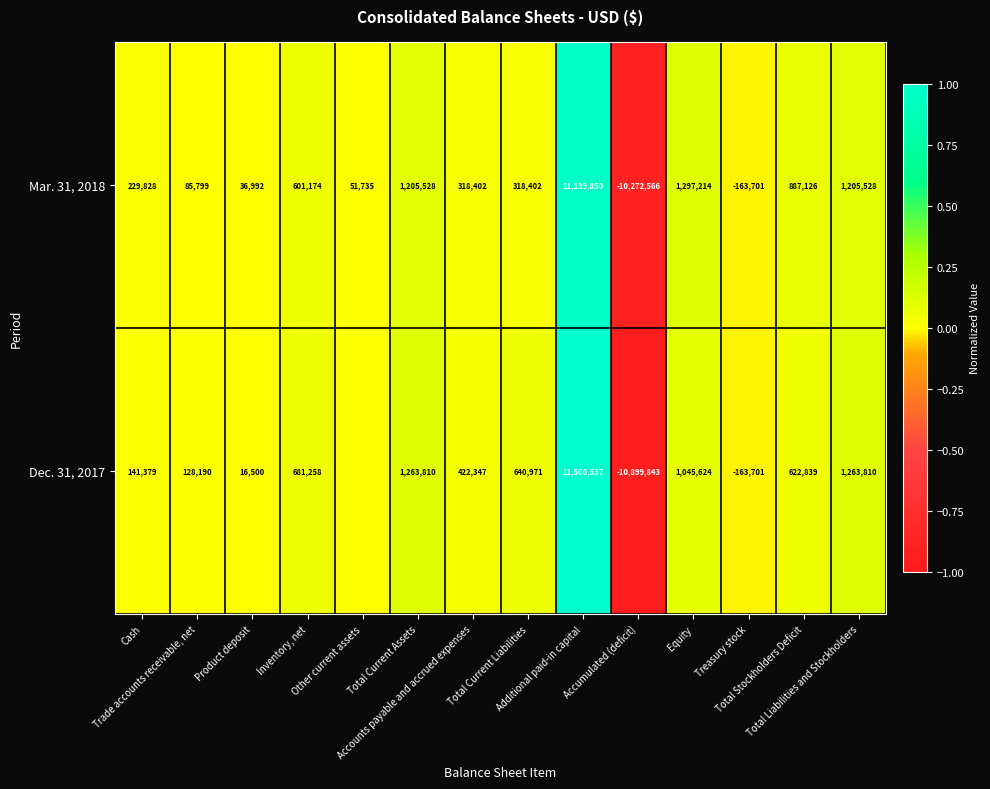

What is the average value of the Mar. 31, 2018 series?

495808